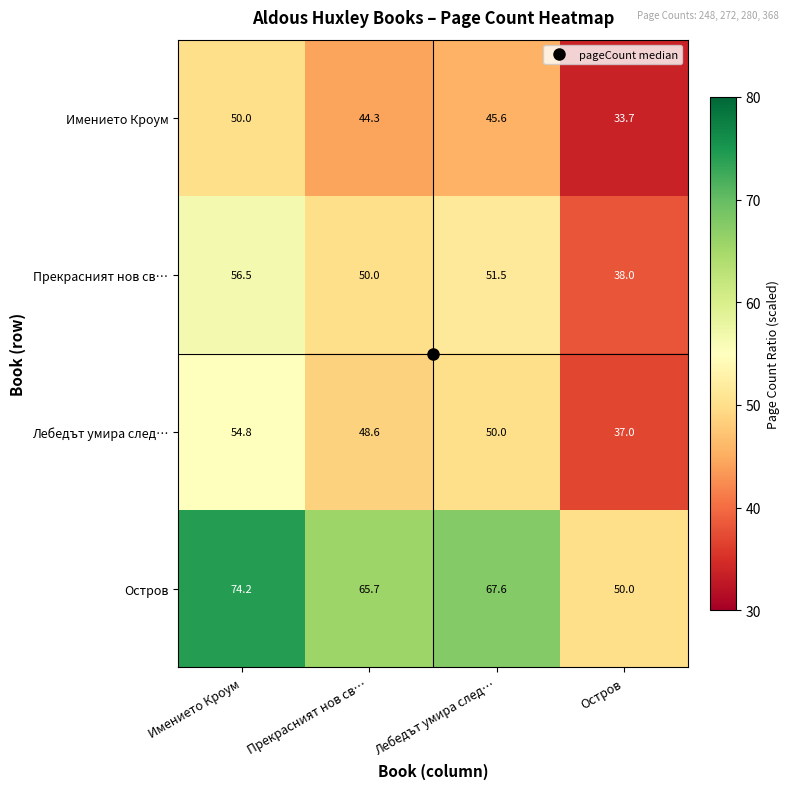

What is the sum of all Прекрасният нов св… values?

196.0